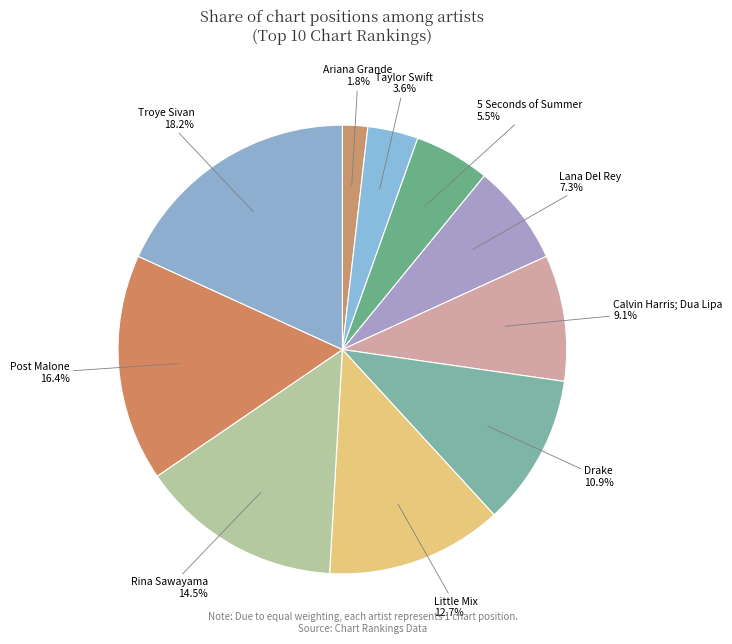

Rank the categories by value from lowest to highest.

Ariana Grande, Taylor Swift, 5 Seconds of Summer, Lana Del Rey, Calvin Harris; Dua Lipa, Drake, Little Mix, Rina Sawayama, Post Malone, Troye Sivan